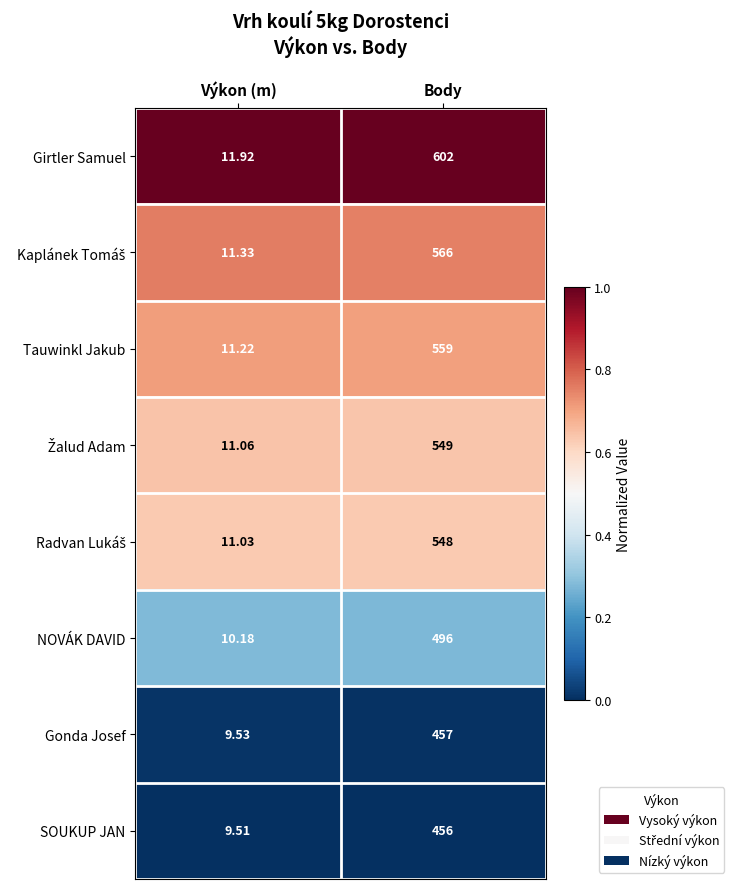

Which series has the largest total across all categories?

Girtler Samuel